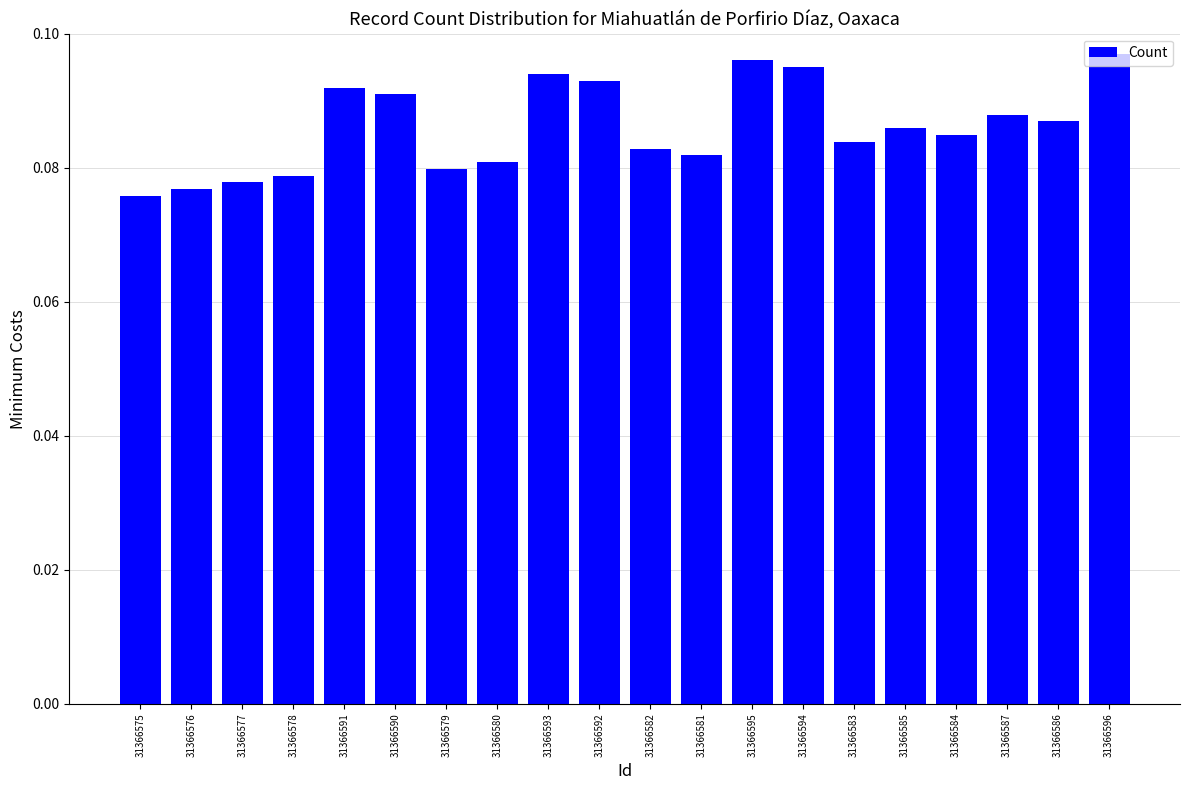

The value at 31366586 is 0.0. True or false?

False